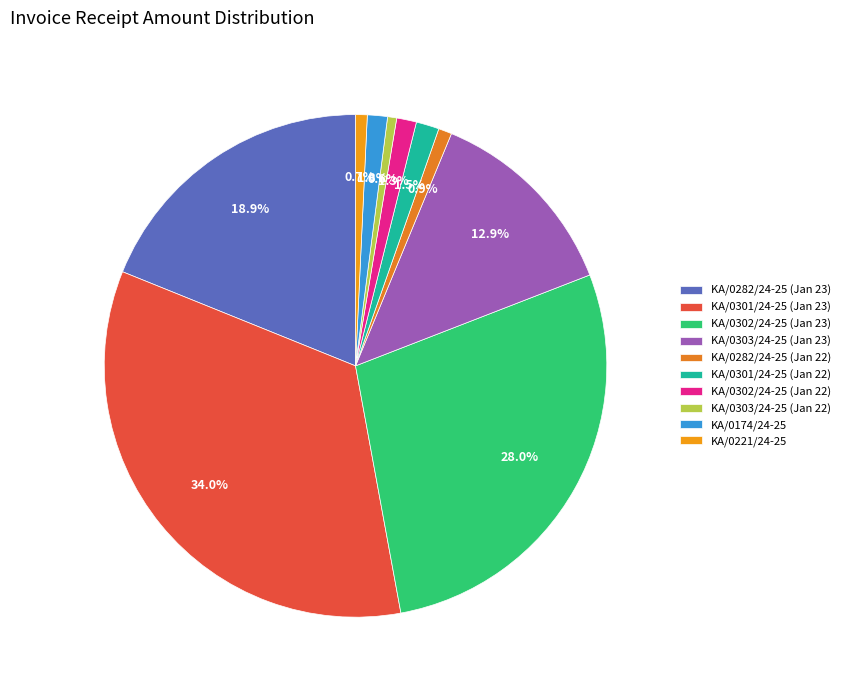

Is the sum of KA/0221/24-25 and KA/0303/24-25 (Jan 23) greater than half?

No